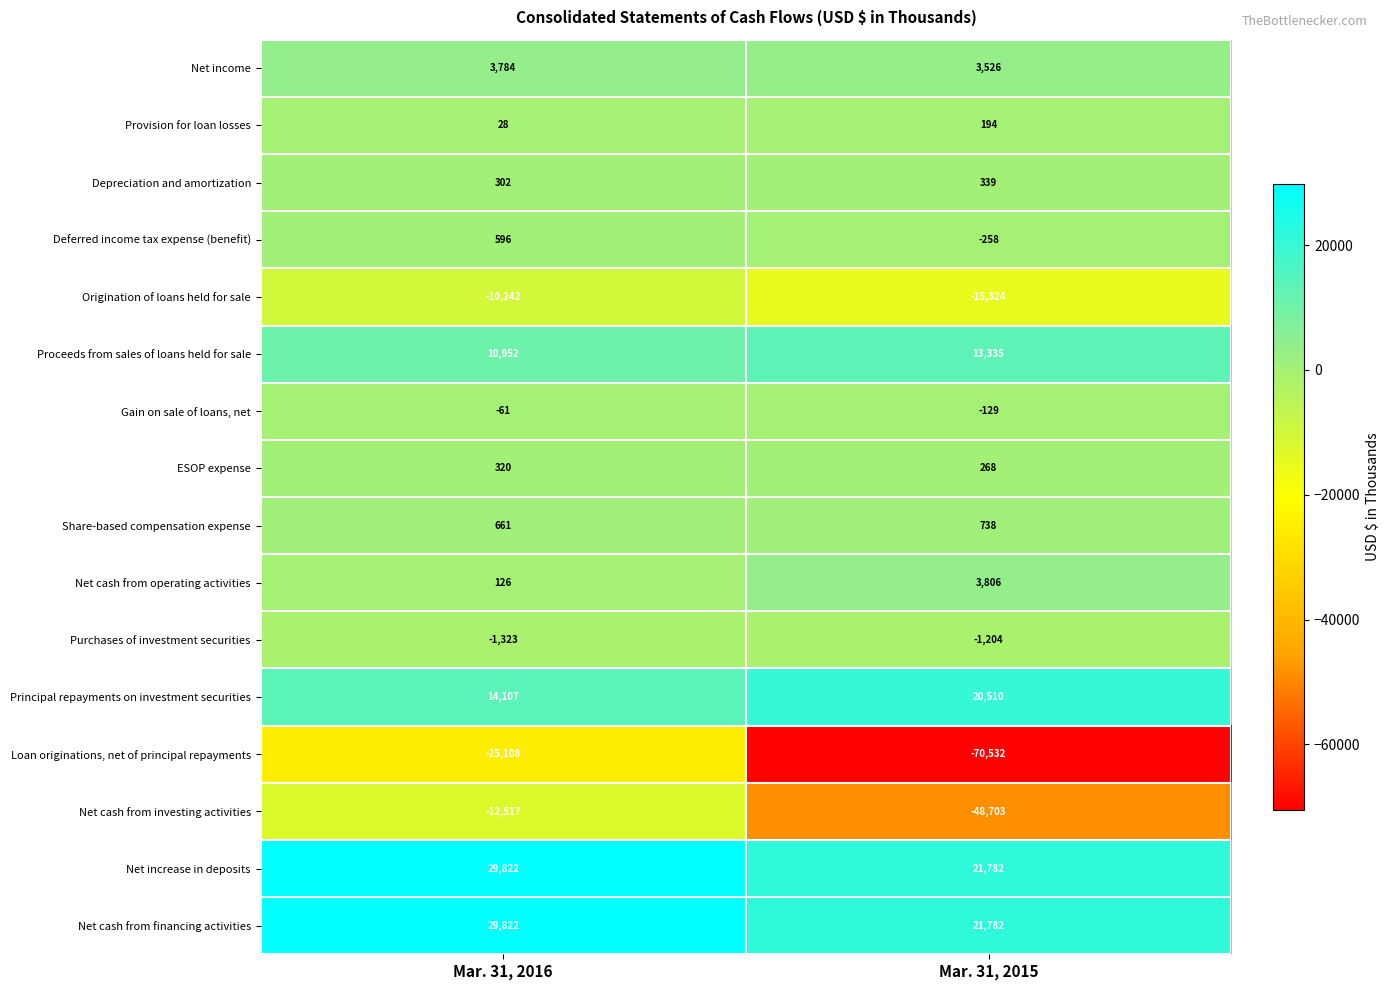

At which label is Purchases of investment securities closest to -1263?

Mar. 31, 2015